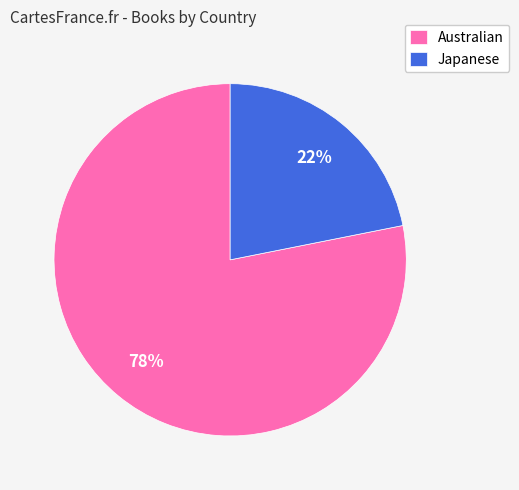

Which category has the biggest portion of the pie?

Australian